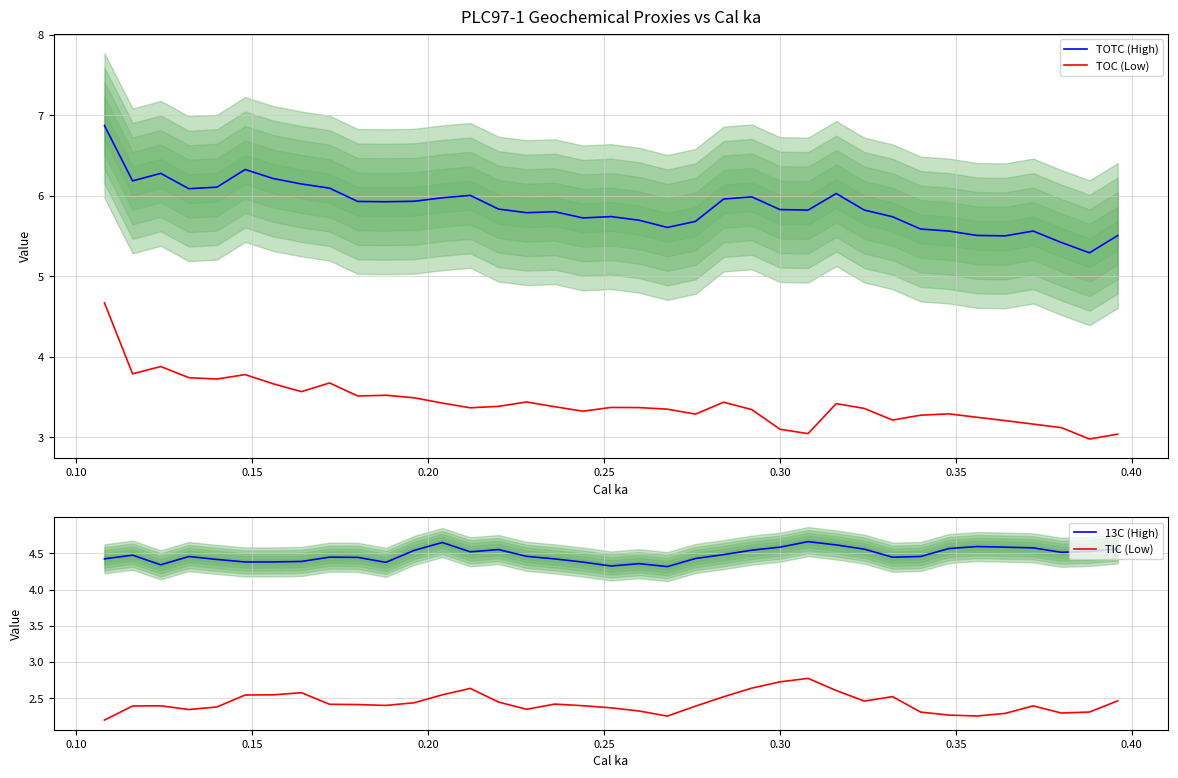

Does the chart display data point markers on the line(s)?

No